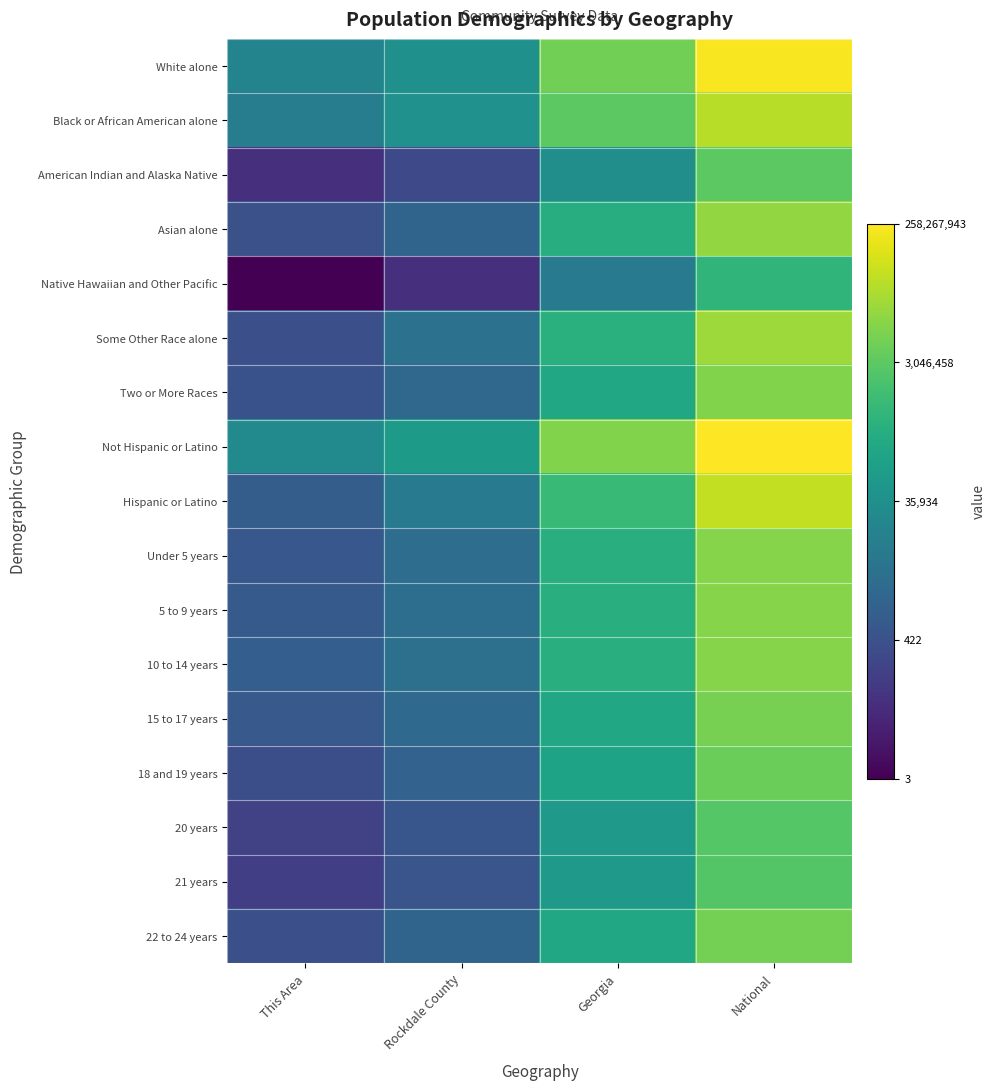

Rank the series at Georgia from lowest to highest value.

Native Hawaiian and Other Pacific, American Indian and Alaska Native, 21 years, 20 years, 18 and 19 years, 22 to 24 years, Two or More Races, 15 to 17 years, Asian alone, Under 5 years, 10 to 14 years, 5 to 9 years, Some Other Race alone, Hispanic or Latino, Black or African American alone, White alone, Not Hispanic or Latino